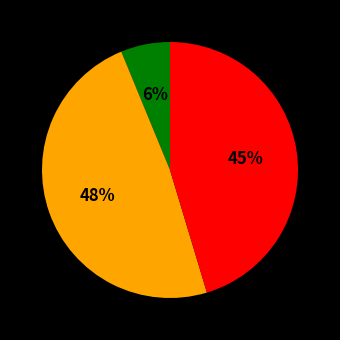

To the nearest percent, what is the difference between the largest and smallest slice percentages?

42%